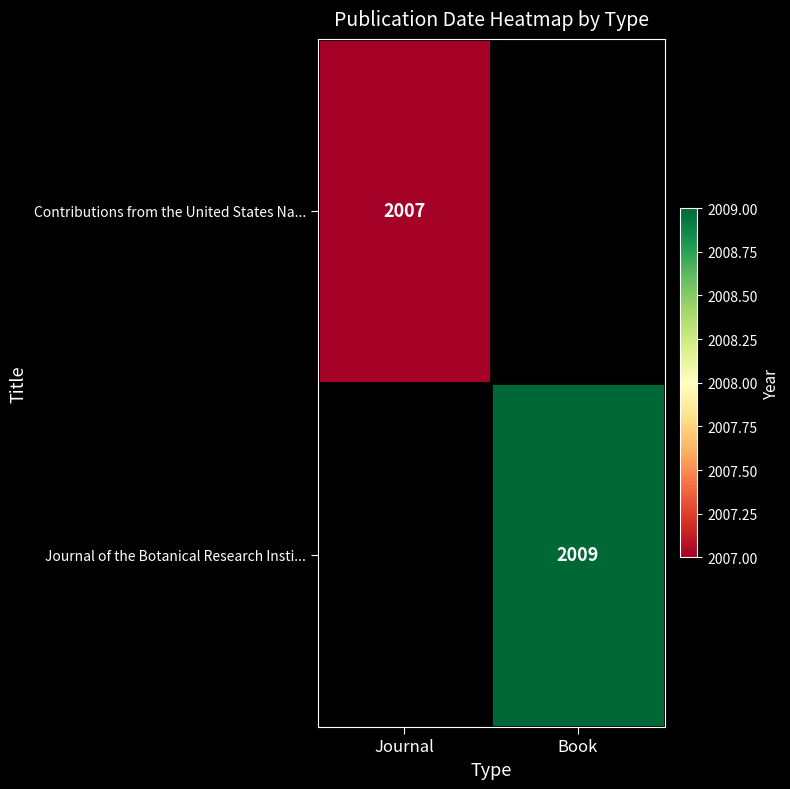

The Journal of the Botanical Research Insti... series shows 1119 at Book. True or false?

False